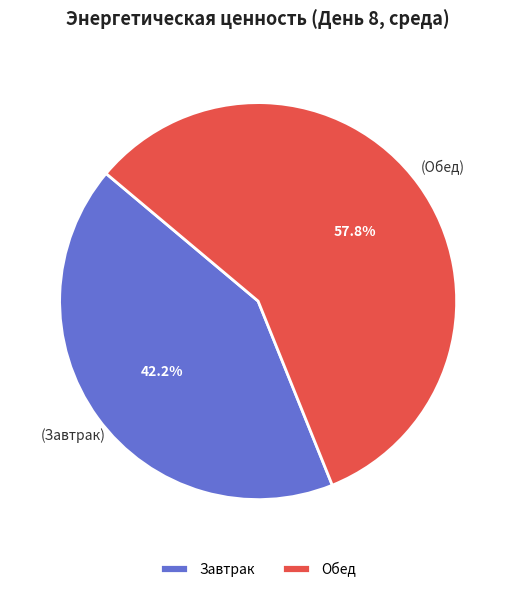

How much of the chart is everything except Обед?

42.2%